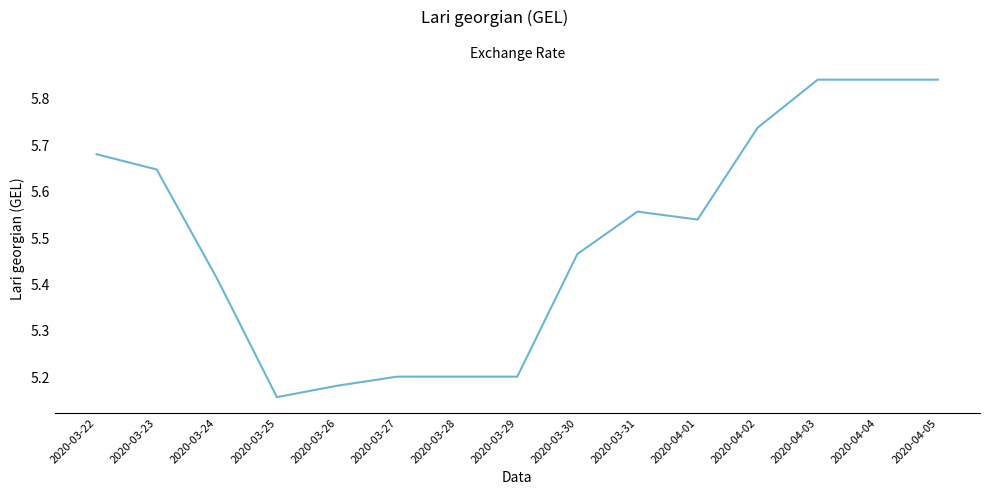

Does the chart display data point markers on the line(s)?

No